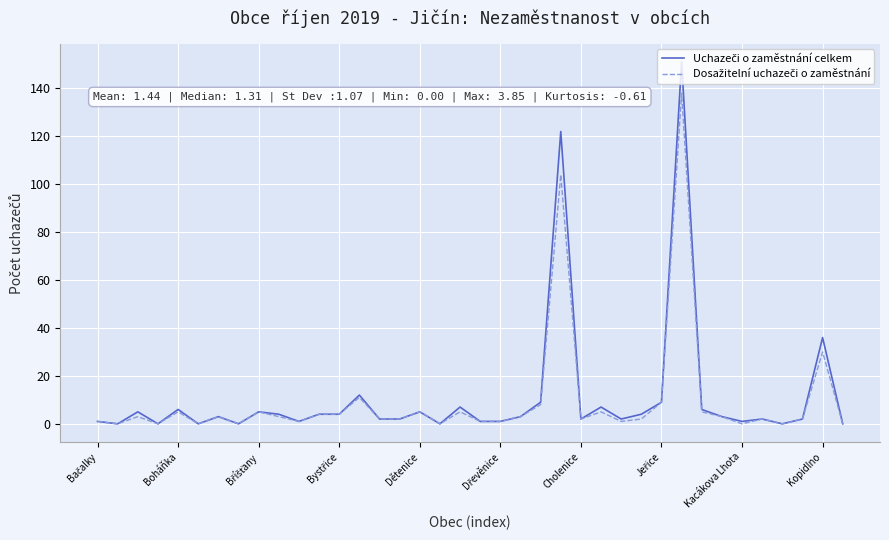

Where is Dosažitelní uchazeči o zaměstnání nearest to the value 69?

23